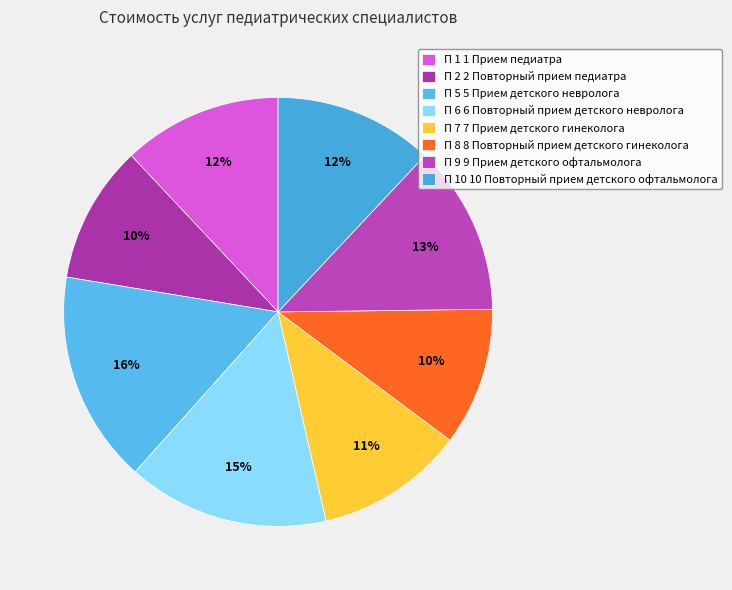

Count the number of slices in the pie.

8